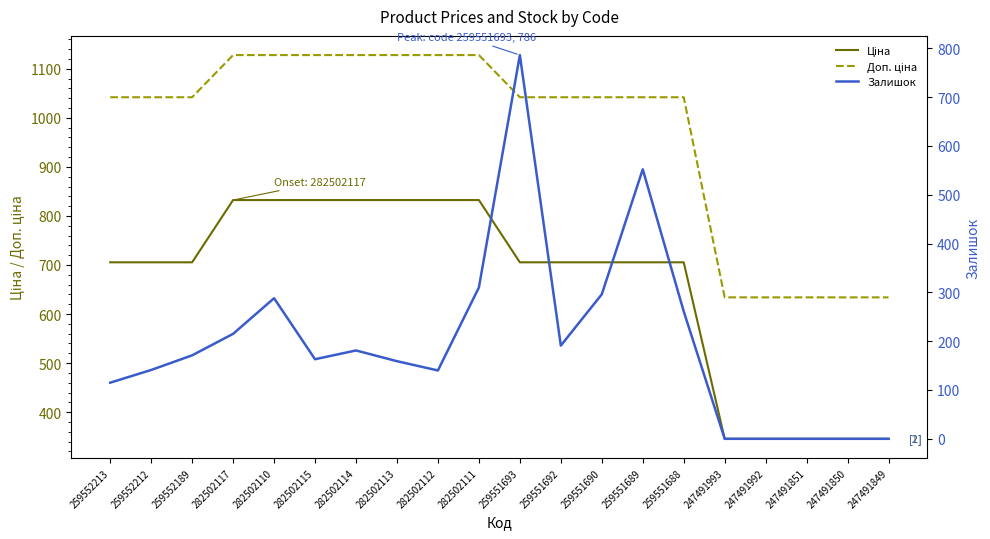

Reading right to left, what are all the values shown in this chart?

Ціна: 247491849=345.6	247491850=345.6	247491851=345.6	247491992=345.6	247491993=345.6	259551688=705.5	259551689=705.5	259551690=705.5	259551692=705.5	259551693=705.5	282502111=832.4	282502112=832.4	282502113=832.4	282502114=832.4	282502115=832.4	282502110=832.4	282502117=832.4	259552189=705.5	259552212=705.5	259552213=705.5
Доп. ціна: 247491849=634.0	247491850=634.0	247491851=634.0	247491992=634.0	247491993=634.0	259551688=1042.0	259551689=1042.0	259551690=1042.0	259551692=1042.0	259551693=1042.0	282502111=1128.0	282502112=1128.0	282502113=1128.0	282502114=1128.0	282502115=1128.0	282502110=1128.0	282502117=1128.0	259552189=1042.0	259552212=1042.0	259552213=1042.0
Залишок: 247491849=0.0	247491850=0.0	247491851=0.0	247491992=0.0	247491993=0.0	259551688=261.0	259551689=552.0	259551690=296.0	259551692=191.0	259551693=786.0	282502111=310.0	282502112=140.0	282502113=159.0	282502114=181.0	282502115=163.0	282502110=288.0	282502117=215.0	259552189=171.0	259552212=141.0	259552213=115.0